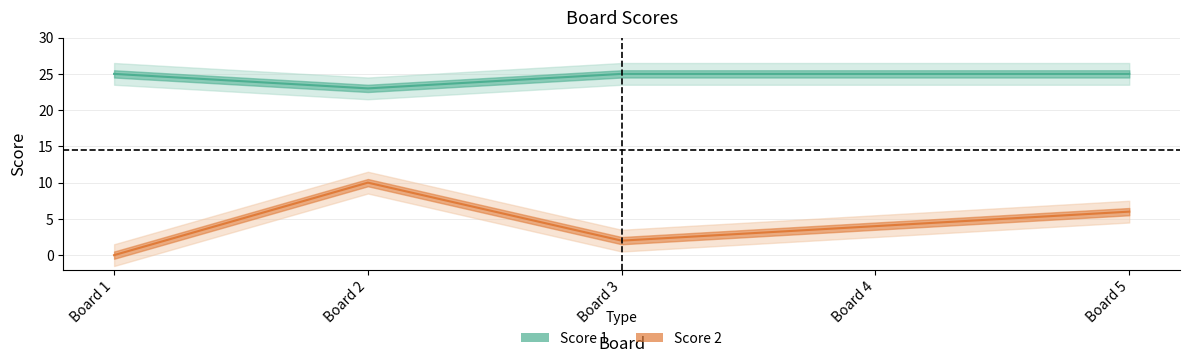

What is the difference between the maximum and minimum values in the Score 2 series?

10